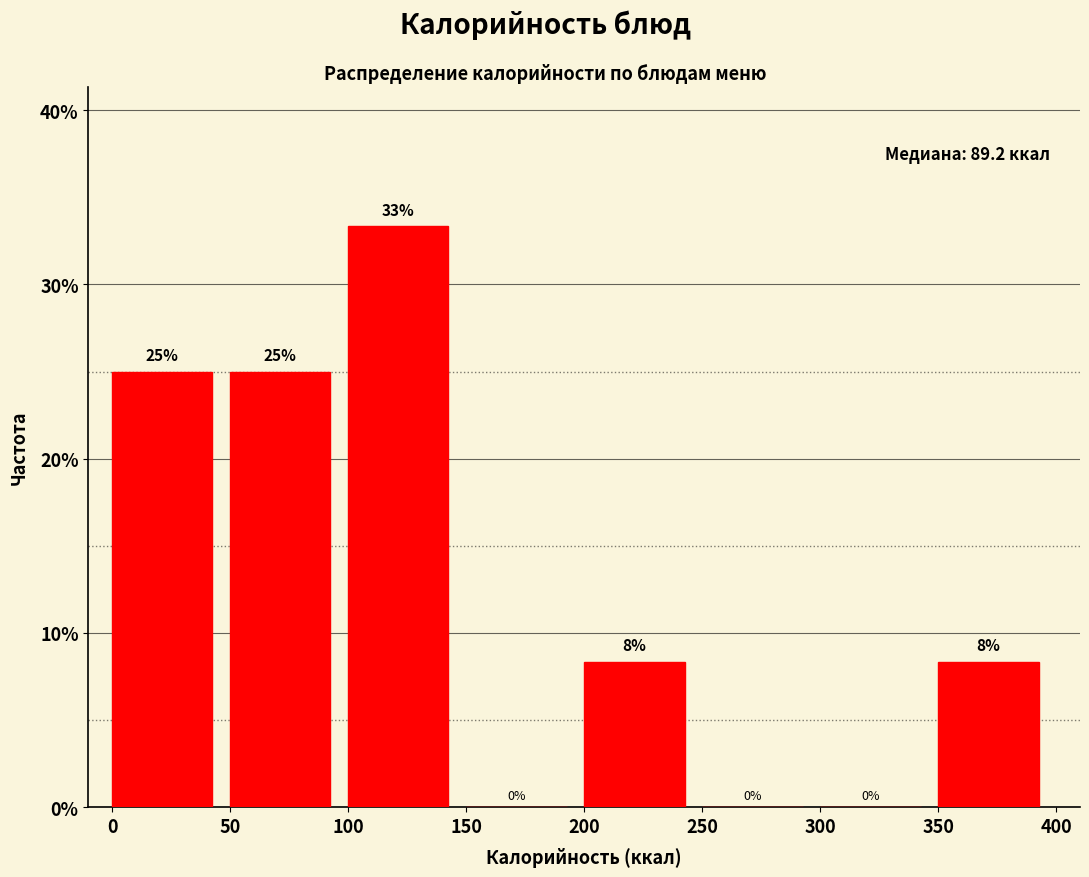

Which range on the x-axis has the tallest bar?

100 to 150